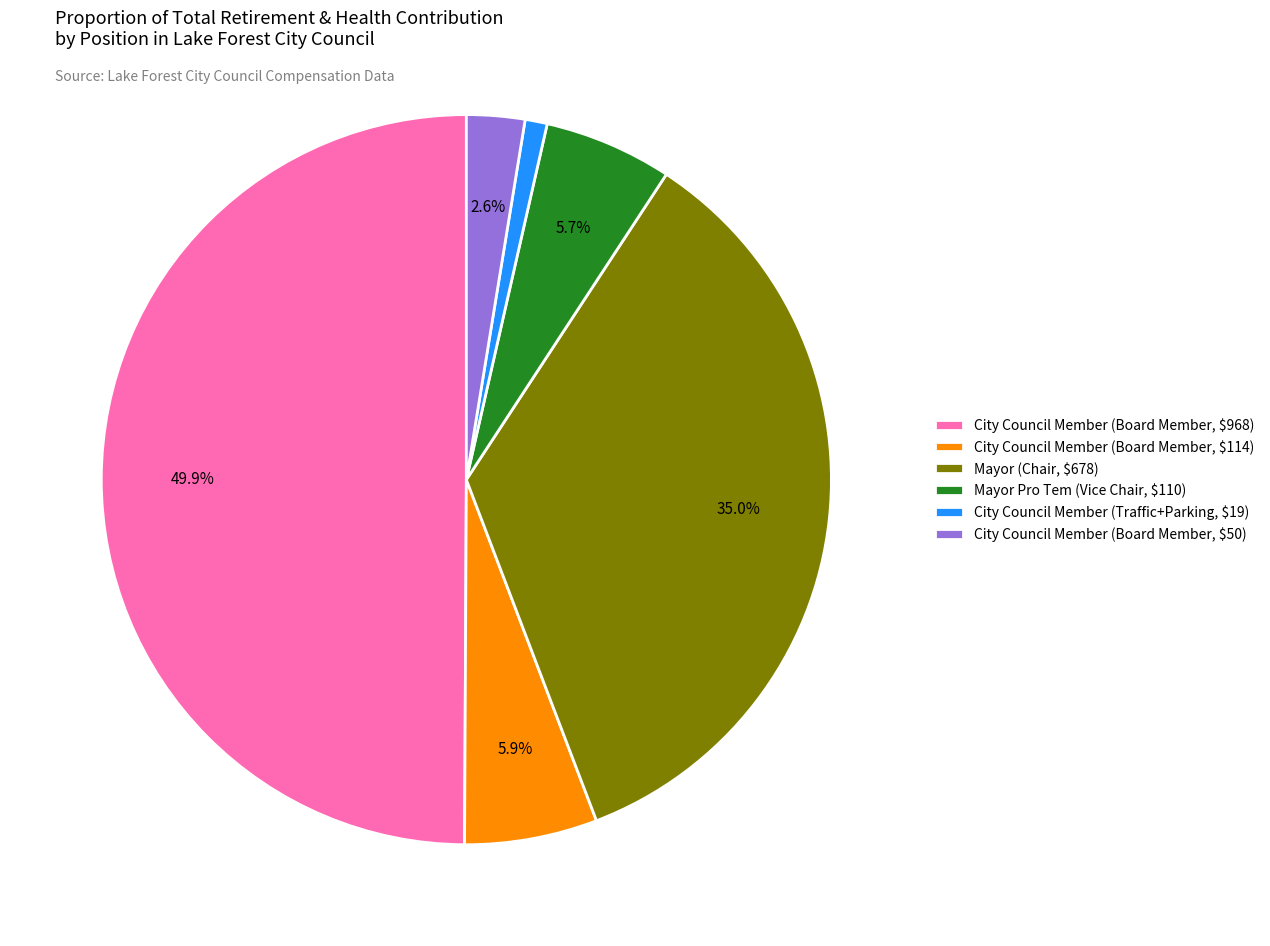

To the nearest percent, what is the average slice percentage?

17%